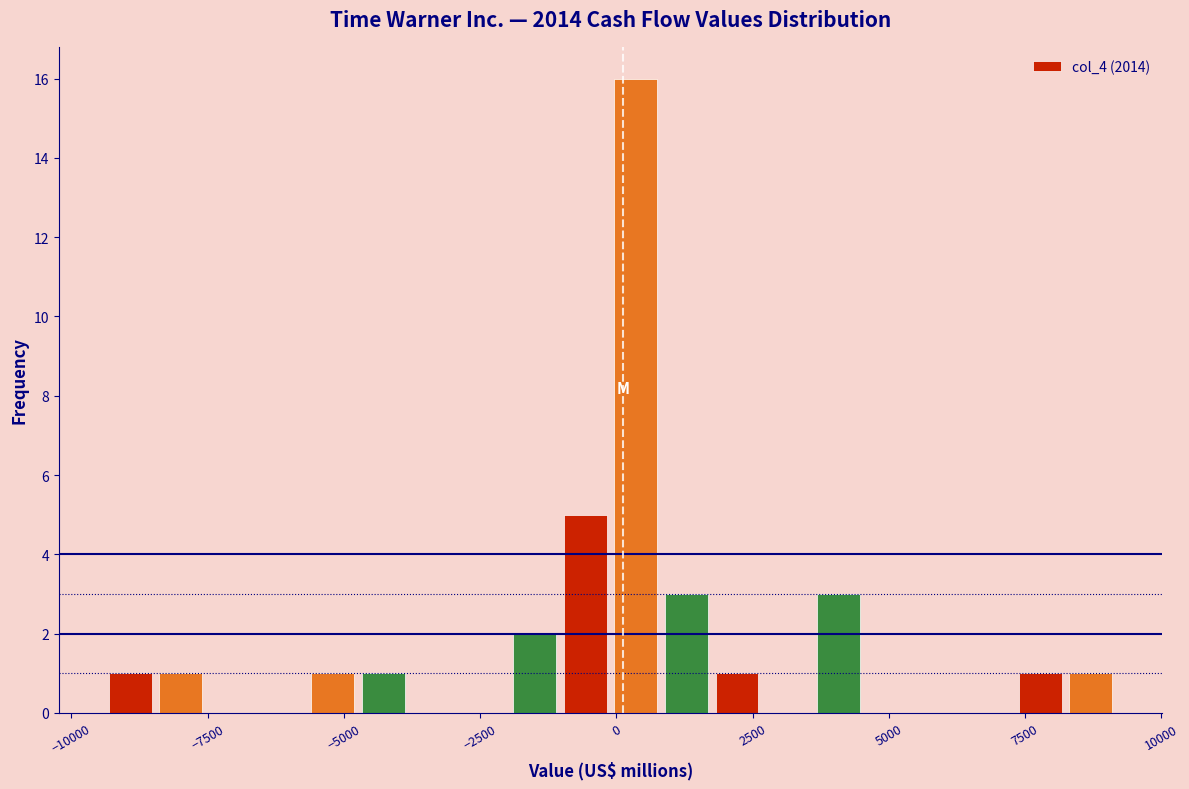

Read against the x-axis, roughly where is the centre of the tallest bar?

500